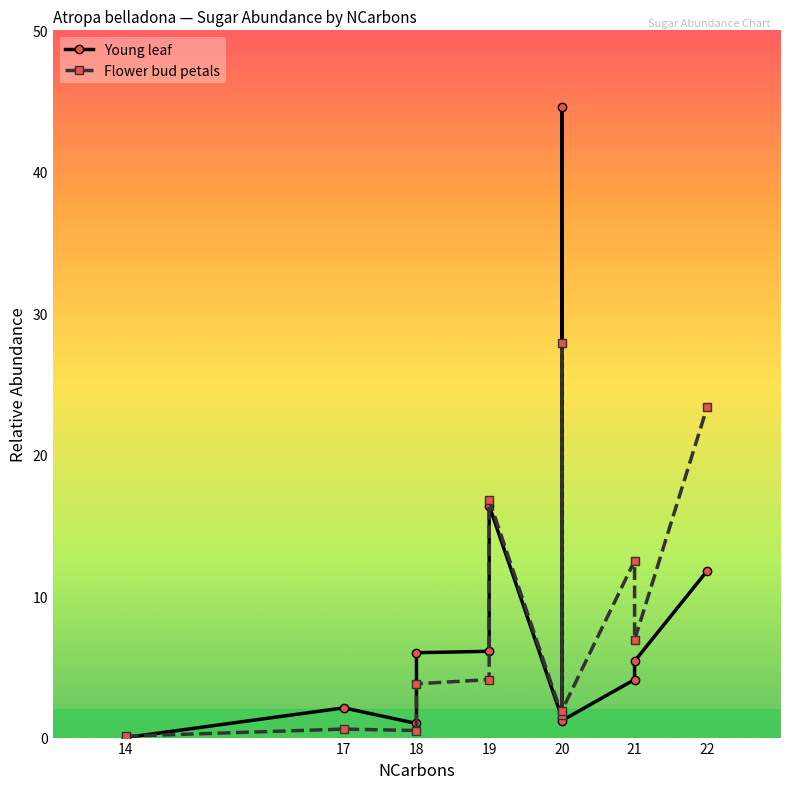

Count the number of data series in this chart.

2